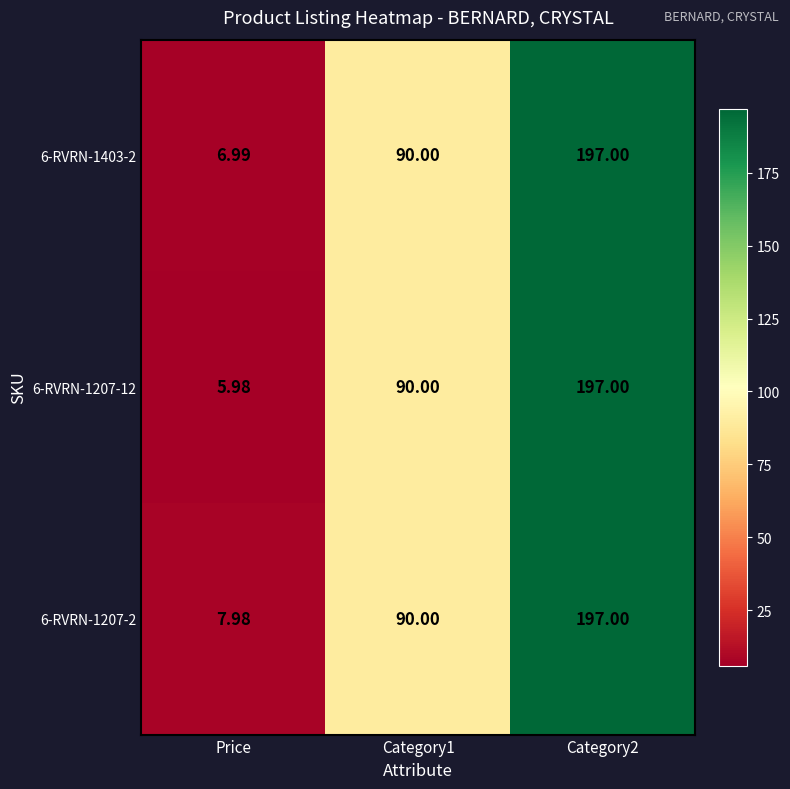

Is the value of 6-RVRN-1403-2 at Category1 greater than the value of 6-RVRN-1207-12 at Price?

Yes